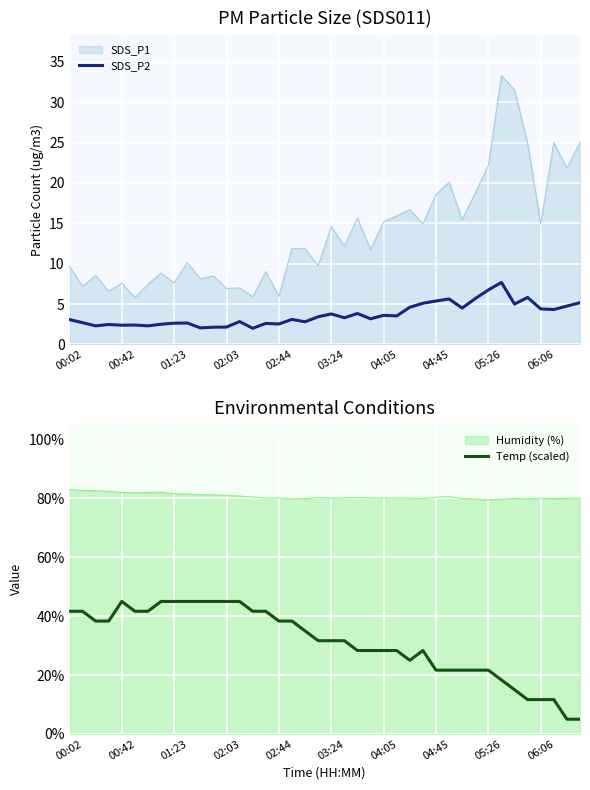

True or false: SDS_P2 and SDS_P1 intersect in this chart.

False